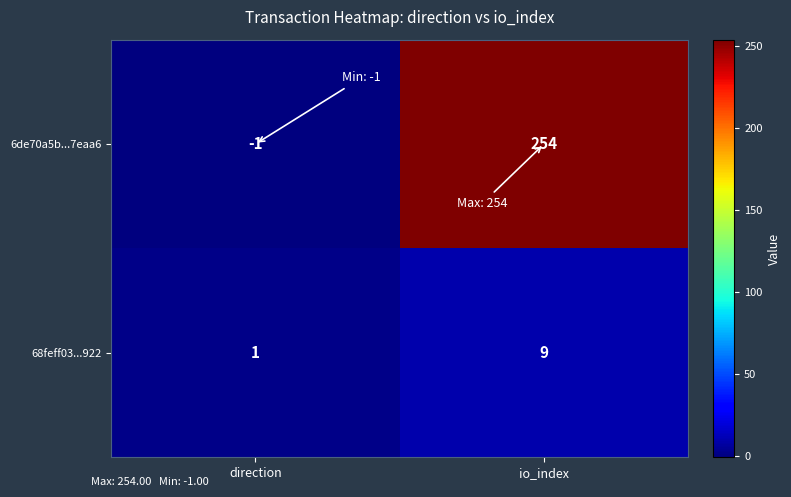

Is it true that 6de70a5b...7eaa6 equals 0 at direction?

False